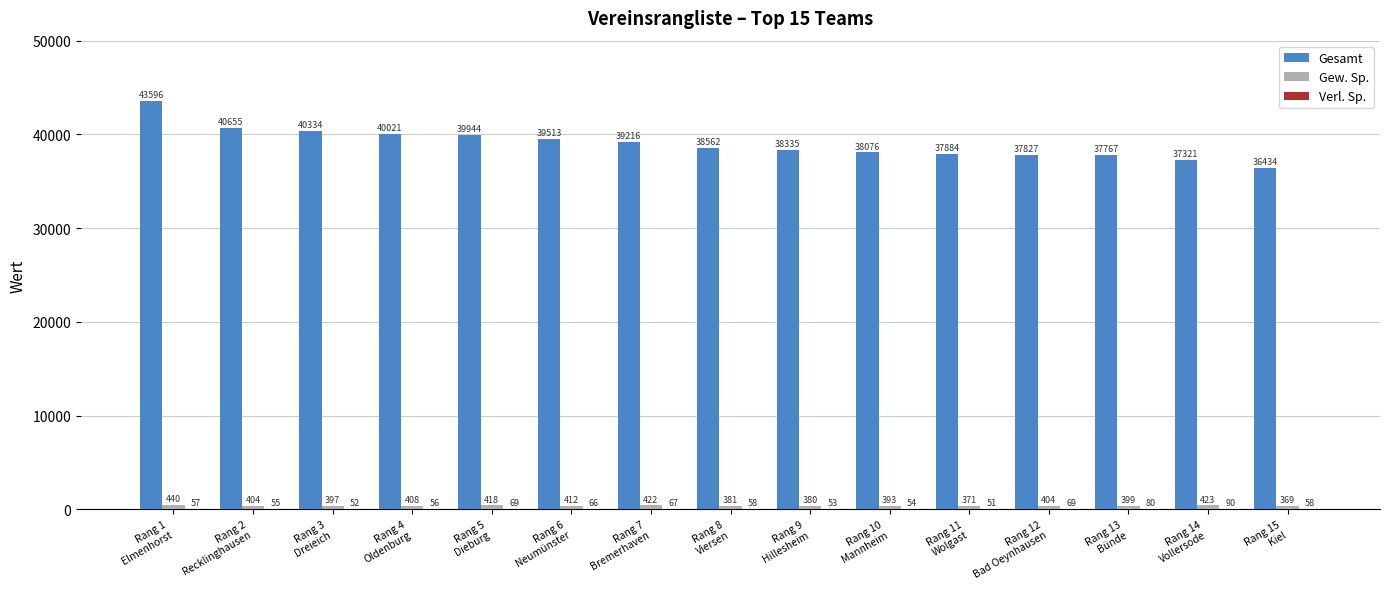

How many groups of bars are there?

15